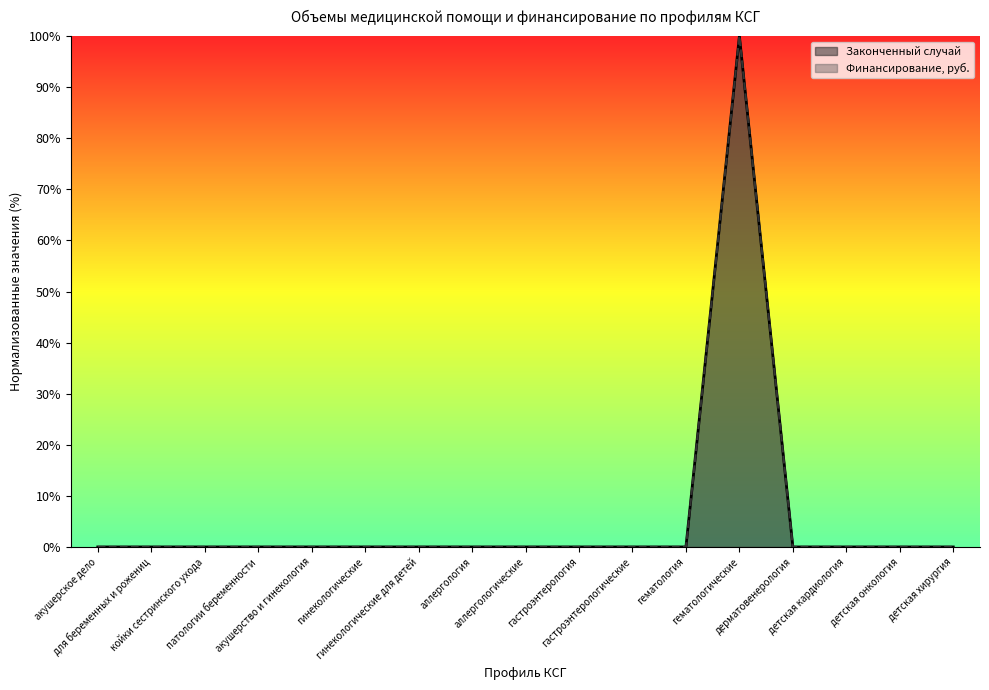

What is the label of the 14th point from the left?

дерматовенерология